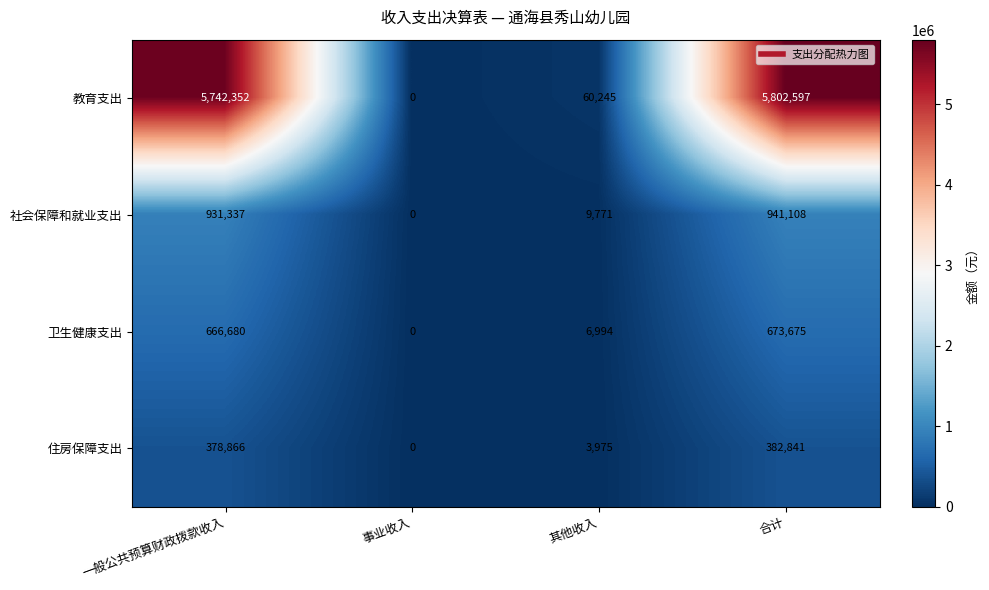

Is it true that 卫生健康支出 equals 0 at 事业收入?

True